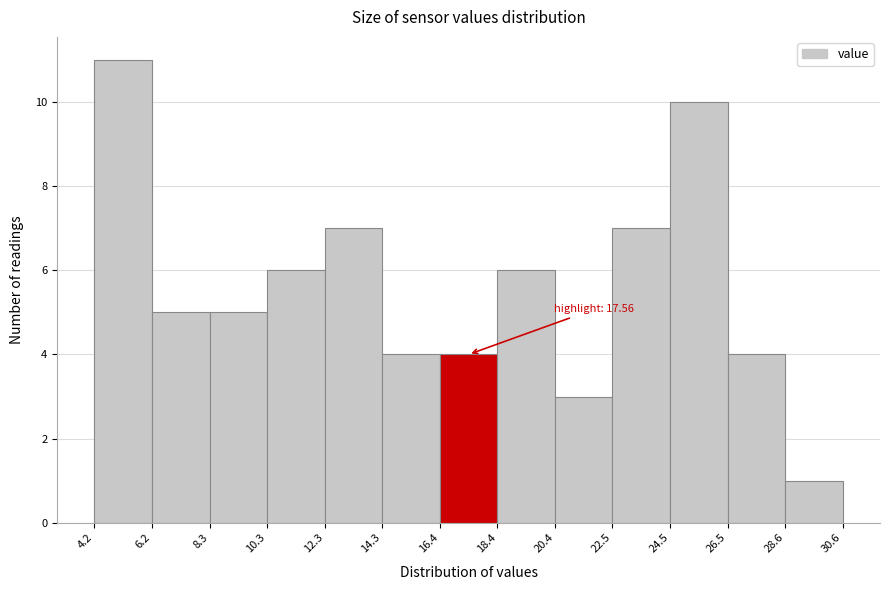

Which range on the x-axis has the tallest bar?

4.2 to 6.2